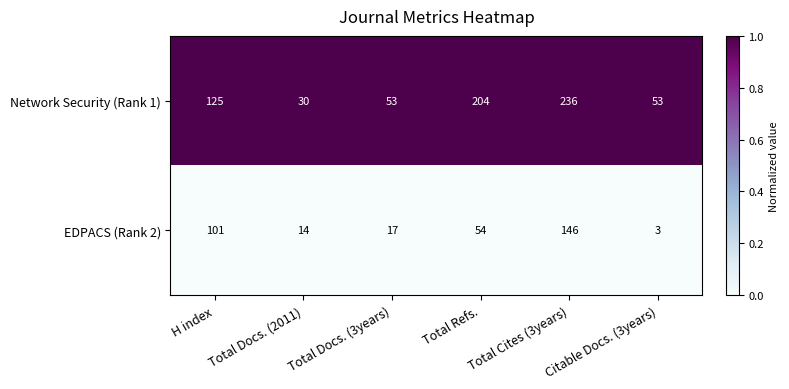

List the series in order of their overall mean, lowest first.

EDPACS (Rank 2), Network Security (Rank 1)